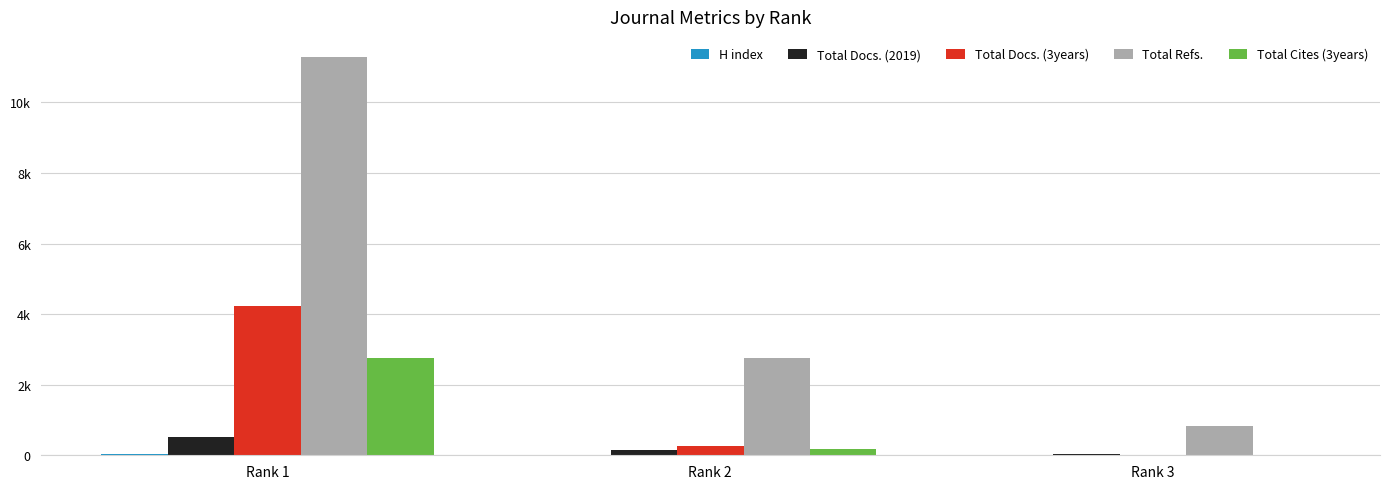

What is the difference between the Total Refs. values at Rank 2 and Rank 1?

8536